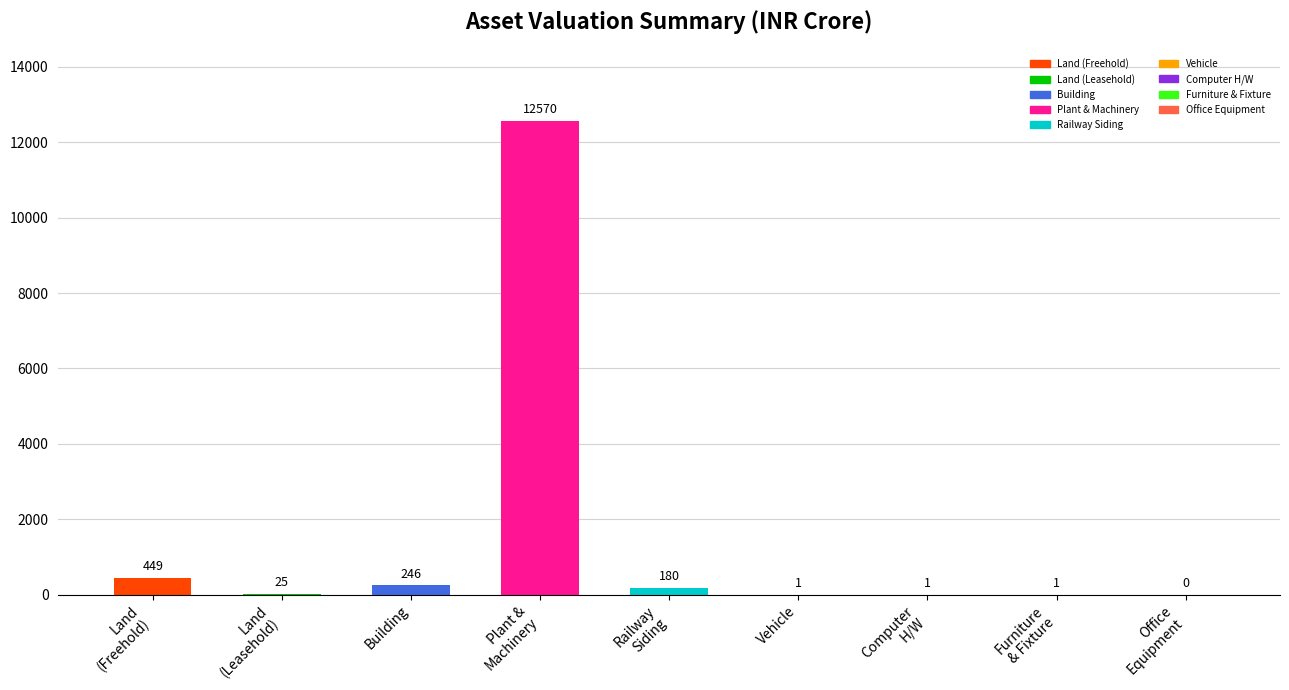

Are the bars horizontal?

No